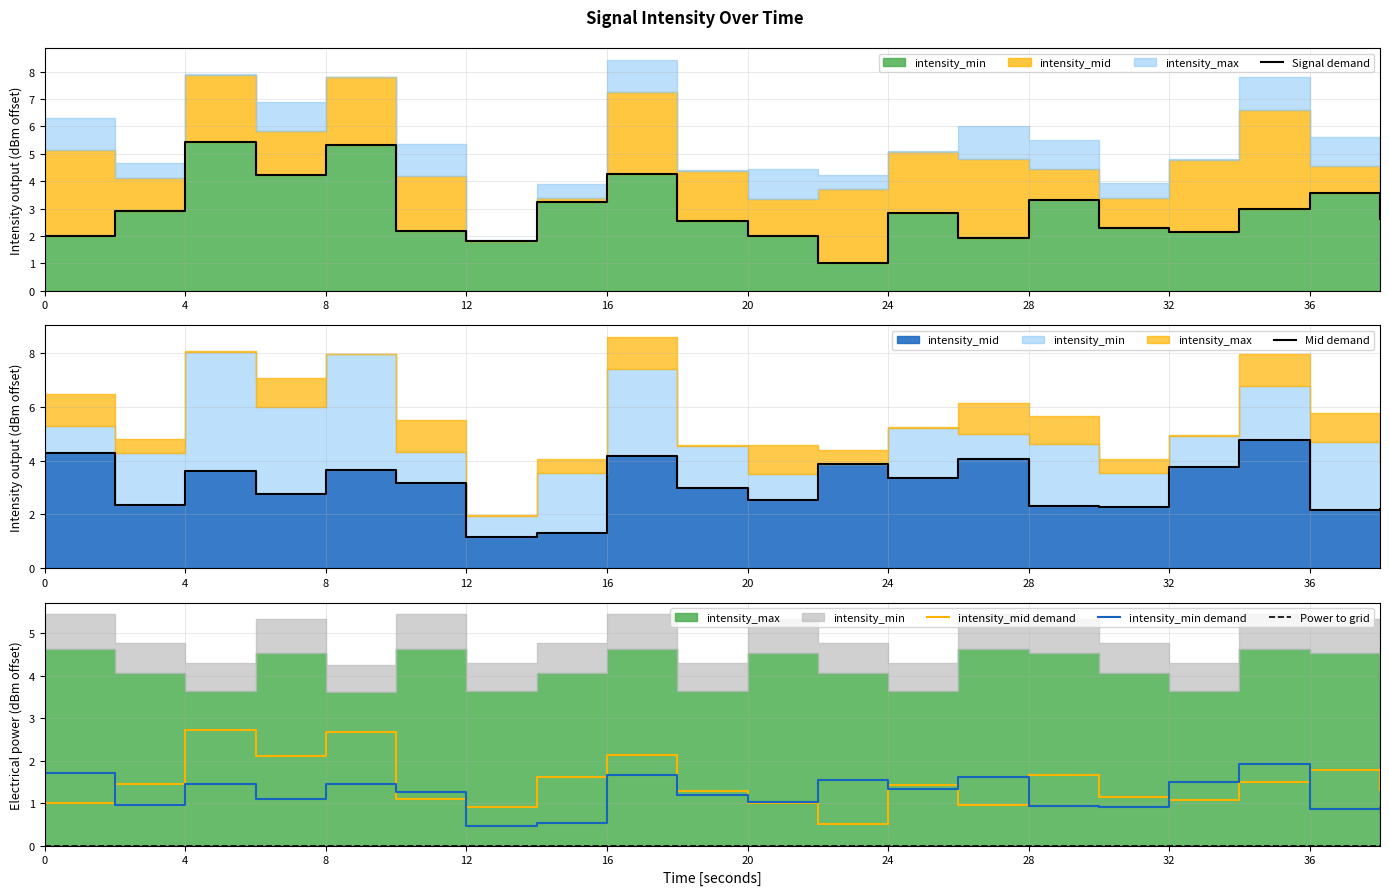

How many lines are shown in the chart?

5